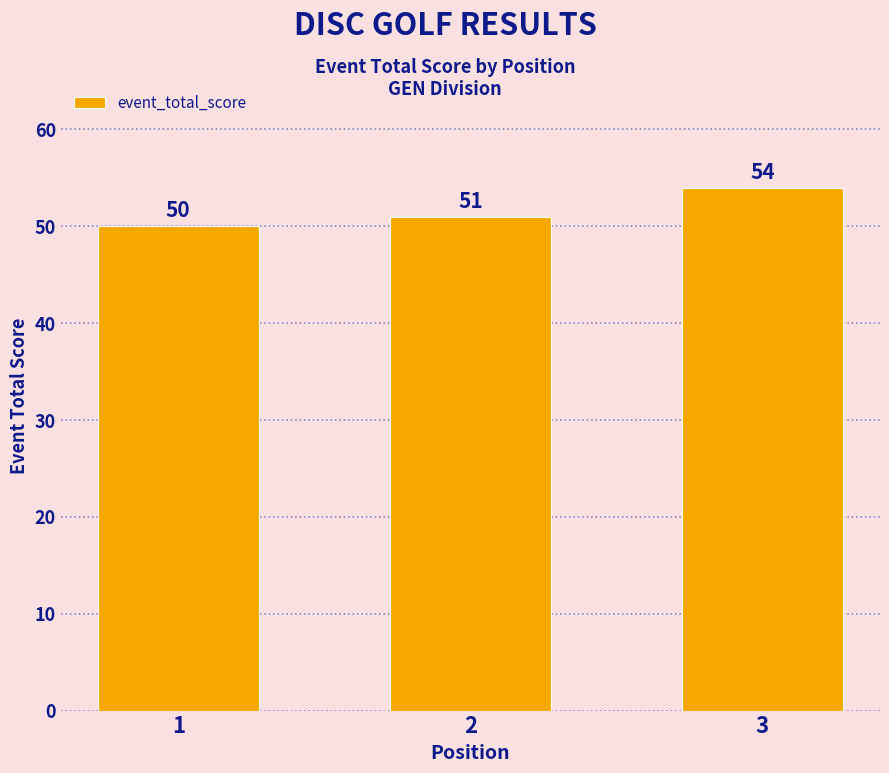

Reading right to left, list all the values displayed in this chart.

3=54	2=51	1=50